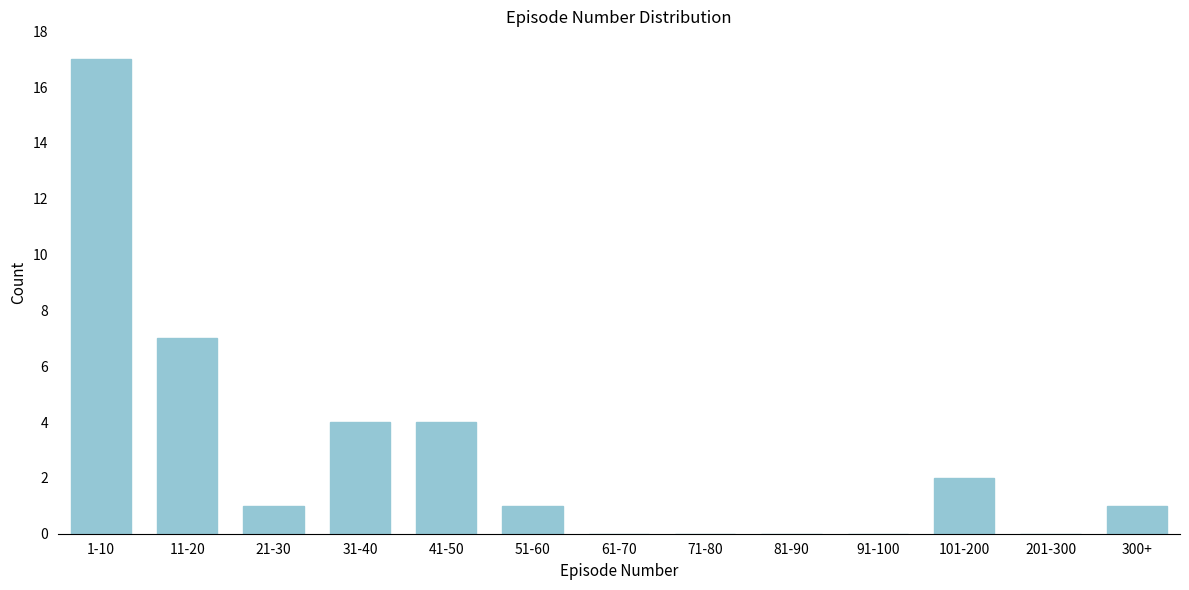

Reading left to right, transcribe all the data shown in this chart.

1-10=17	11-20=7	21-30=1	31-40=4	41-50=4	51-60=1	61-70=0	71-80=0	81-90=0	91-100=0	101-200=2	201-300=0	300+=1